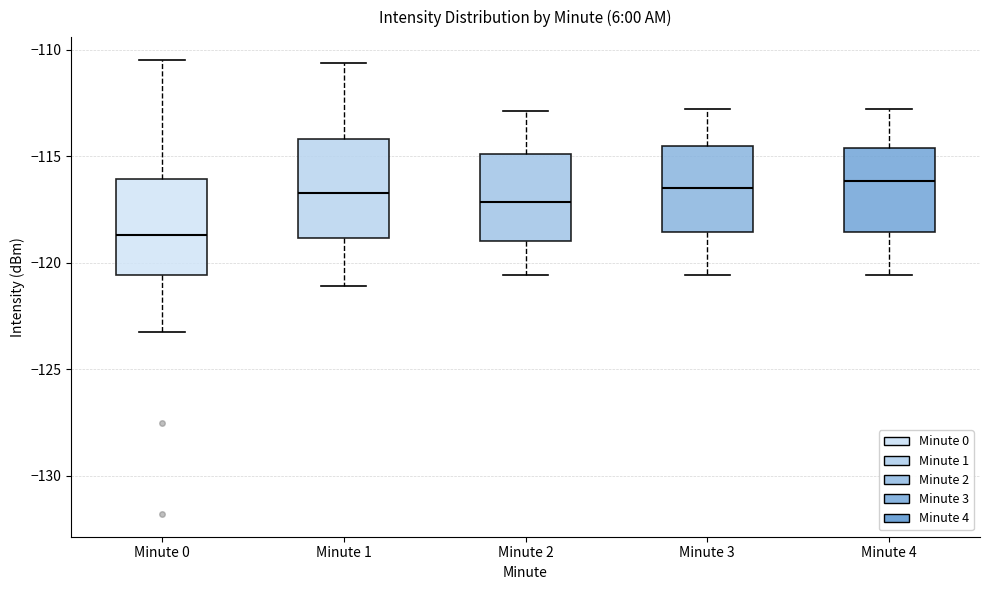

Reading left to right, transcribe this box plot: for each box, give where its median line is, the range the box spans, and where its two whiskers end, as read against the y-axis. The values are not printed on the chart, so give them approximately, as read against the axis.

Minute 0: median -118.5, box -120.5 to -116.0, whiskers -123.0 to -110.5
Minute 1: median -116.5, box -119.0 to -114.0, whiskers -121.0 to -110.5
Minute 2: median -117.0, box -119.0 to -115.0, whiskers -120.5 to -113.0
Minute 3: median -116.5, box -118.5 to -114.5, whiskers -120.5 to -113.0
Minute 4: median -116.0, box -118.5 to -114.5, whiskers -120.5 to -113.0